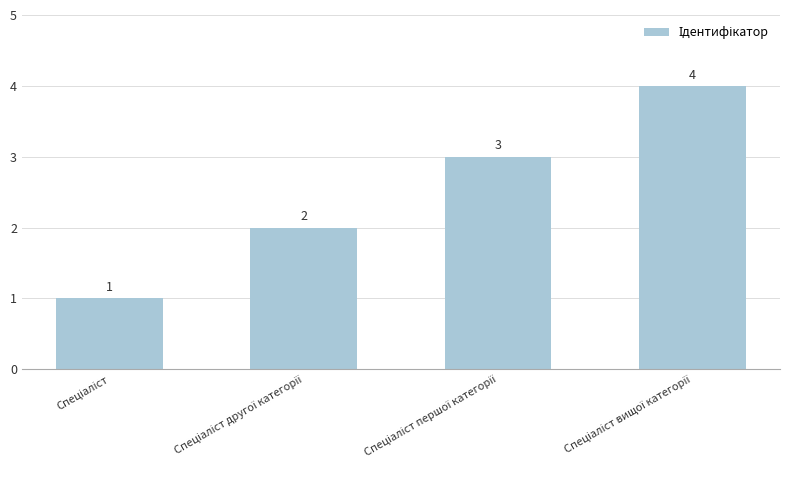

What is the value of the 4th bar from the left?

4